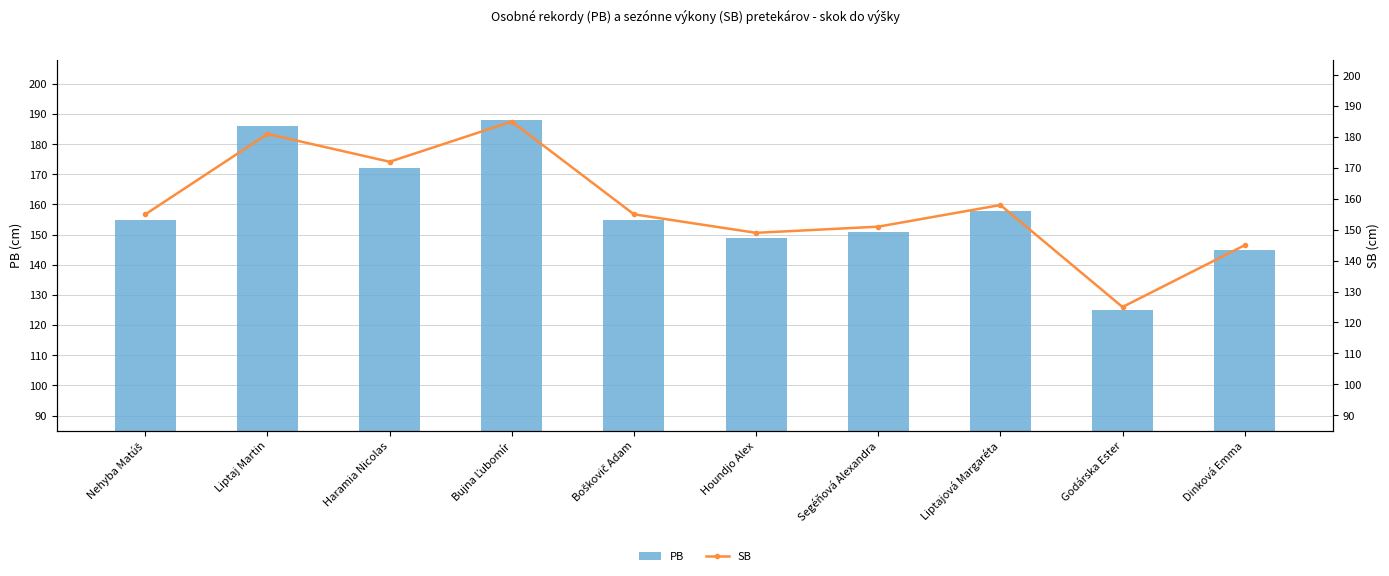

Reading right to left, transcribe all the data shown in this chart.

PB: 145	125	158	151	149	155	188	172	186	155
SB: 145	125	158	151	149	155	185	172	181	155